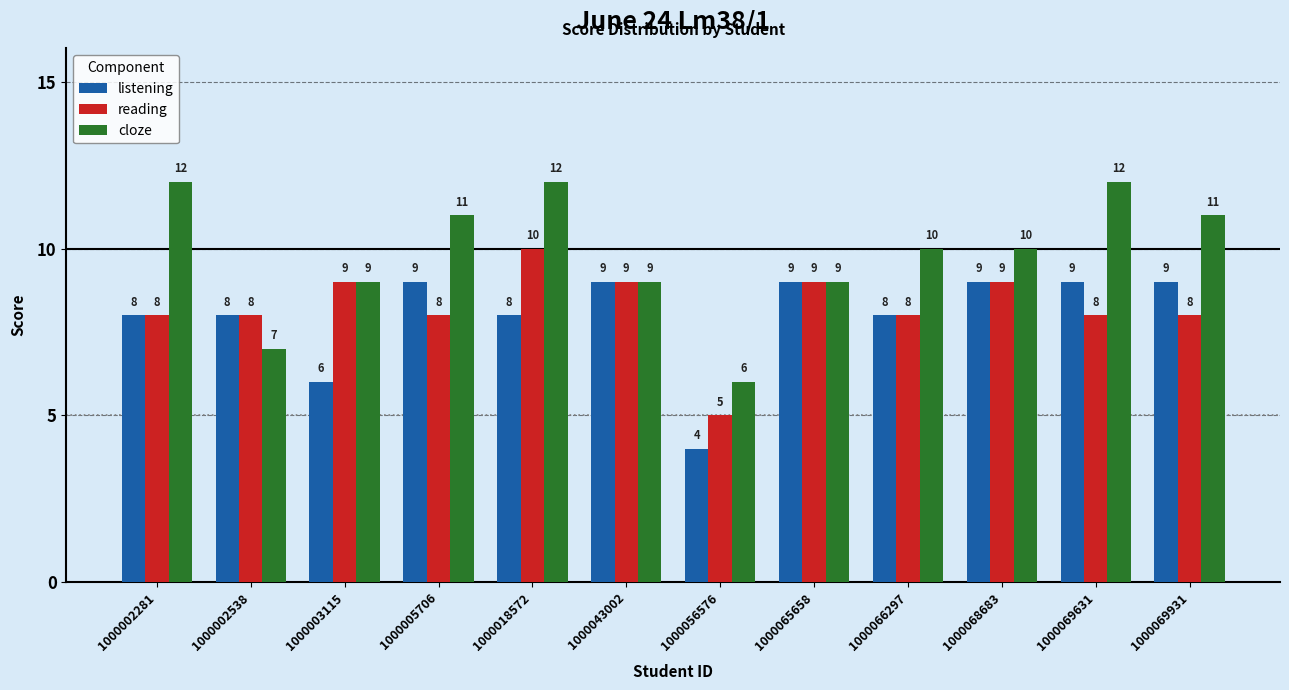

What is the greatest value displayed?

12